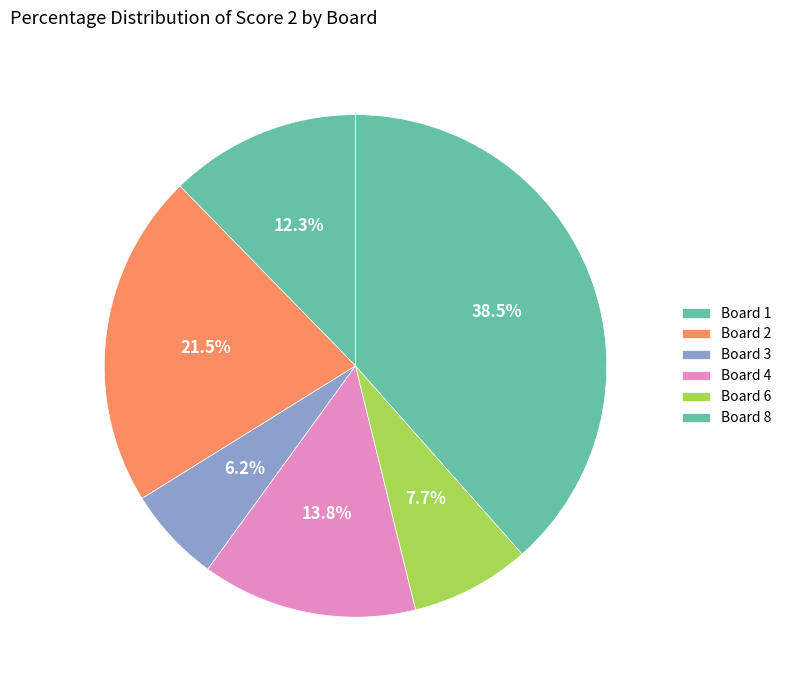

What percentage is the Board 1 slice, to the nearest percent?

12%